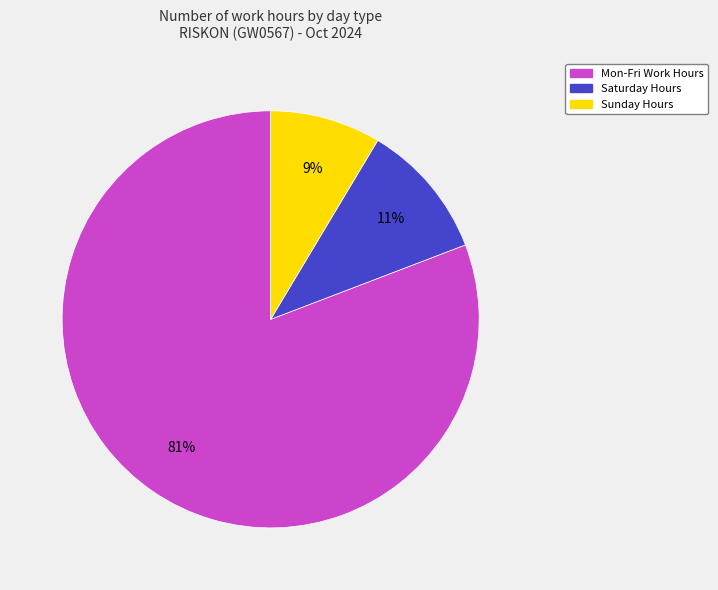

To the nearest percent, what is the average slice percentage?

33%